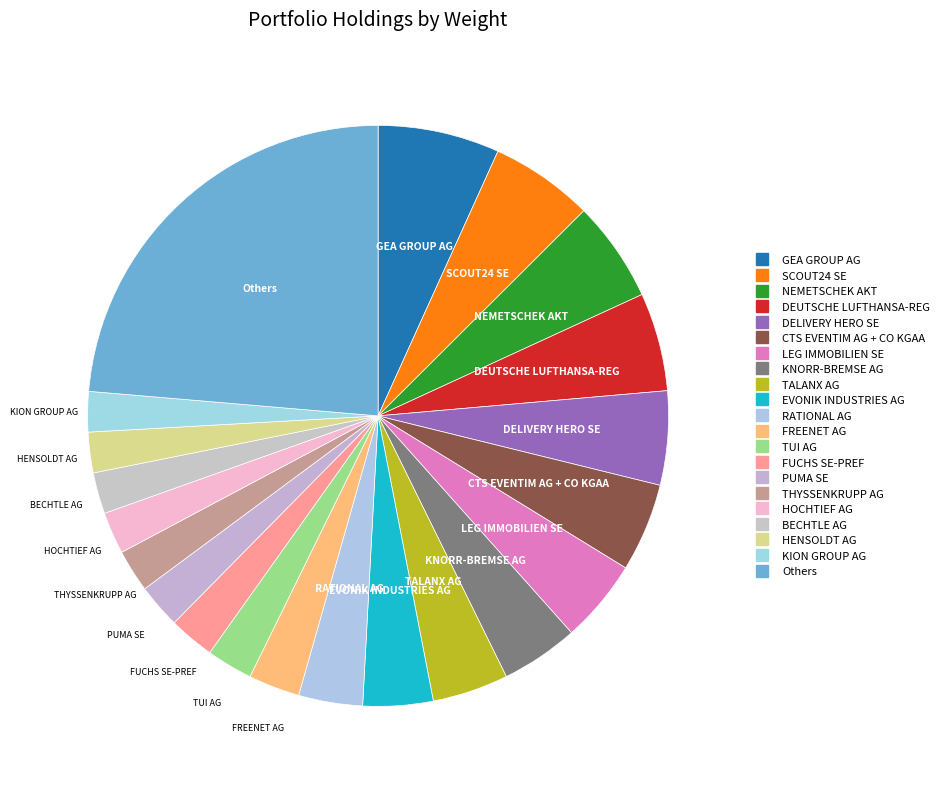

How many segments does this pie chart have?

21